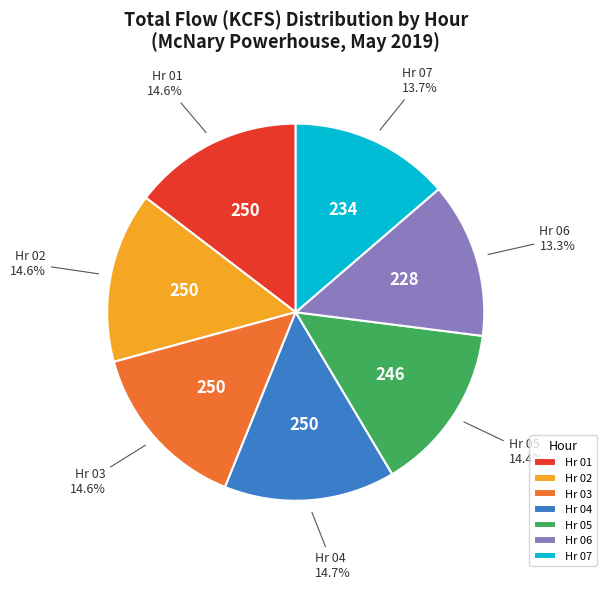

Does any single category account for the majority?

No